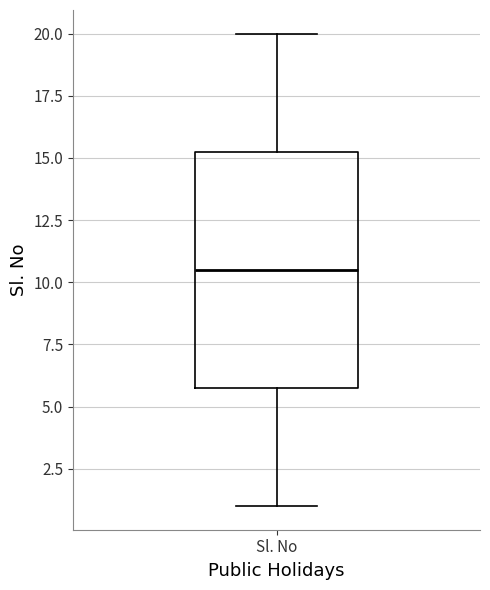

Transcribe this box plot: give where the median line is, the range the box spans, and where the two whiskers end, as read against the y-axis. The values are not printed on the chart, so give them approximately, as read against the axis.

median 10.5, box 6.0 to 15.5, whiskers 1.0 to 20.0